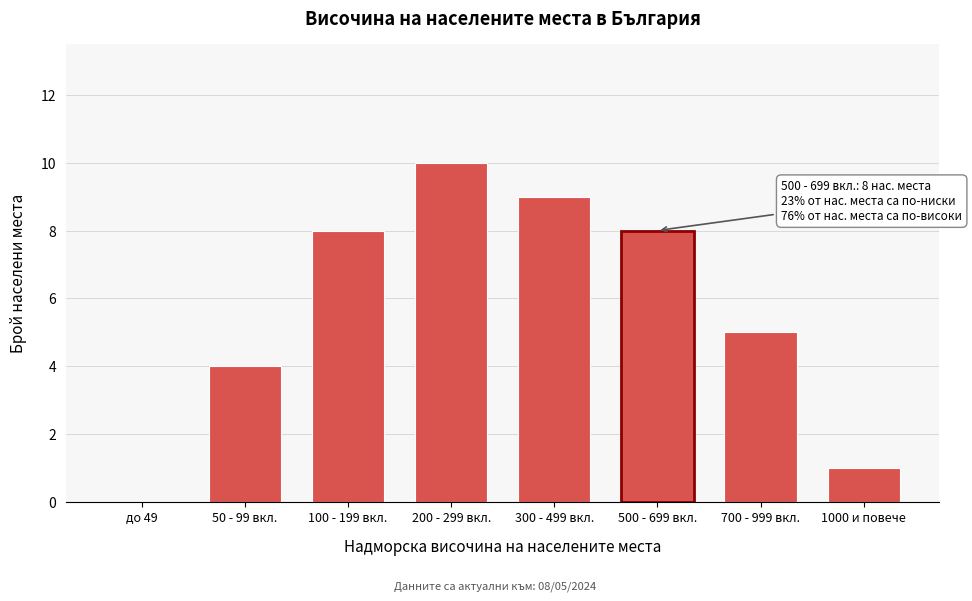

Reading left to right, transcribe all the data shown in this chart.

до 49=0	50 - 99 вкл.=4	100 - 199 вкл.=8	200 - 299 вкл.=10	300 - 499 вкл.=9	500 - 699 вкл.=8	700 - 999 вкл.=5	1000 и повече=1